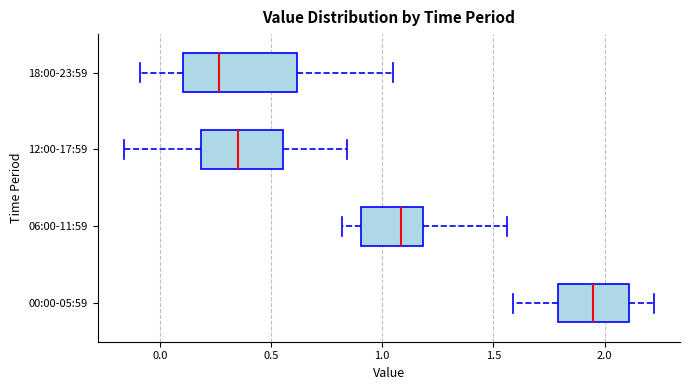

Which box is the widest, from its left edge to its right edge?

18:00-23:59